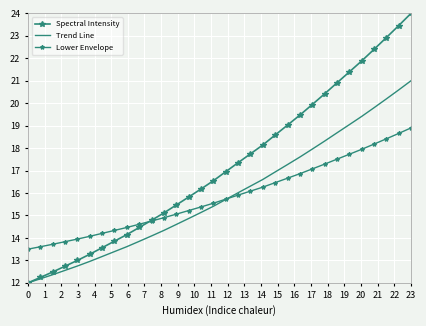

What are all the series names shown in the legend?

Spectral Intensity, Trend Line, Lower Envelope